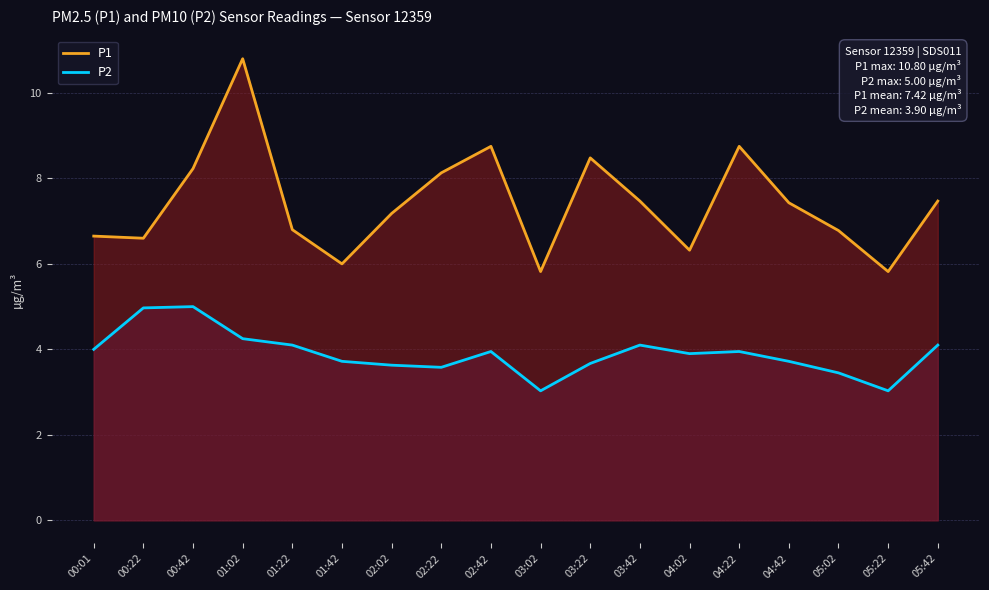

True or false: P1 and P2 intersect in this chart.

False